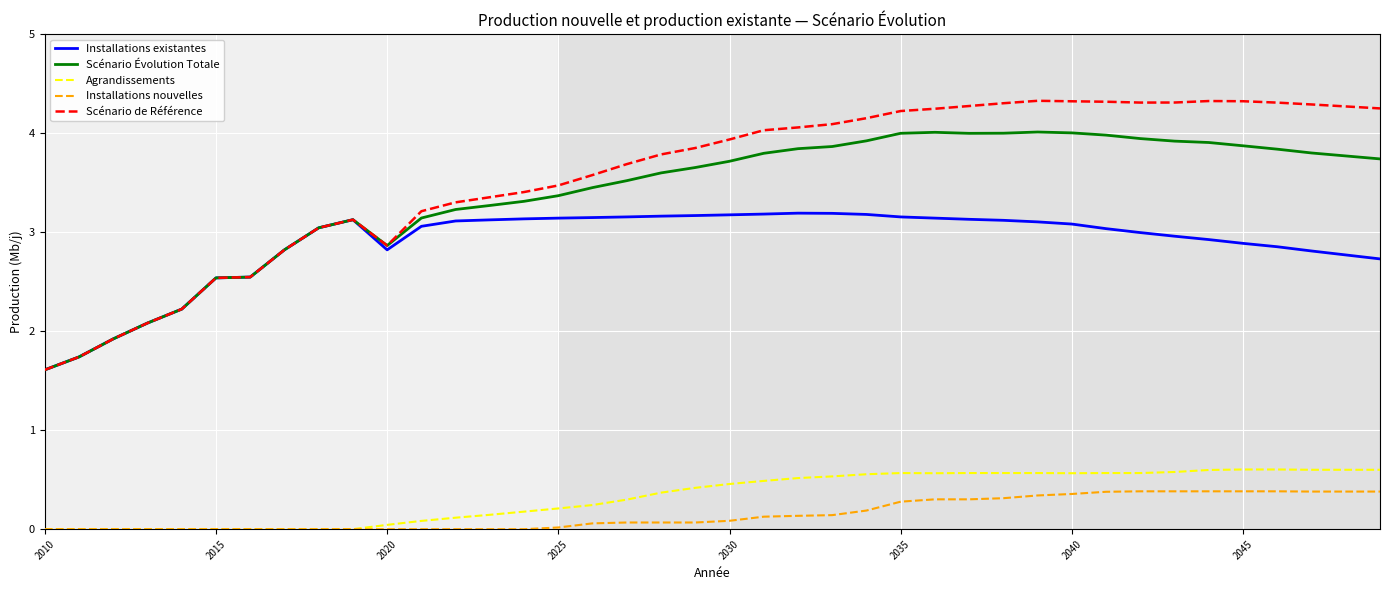

How many lines are shown in the chart?

5